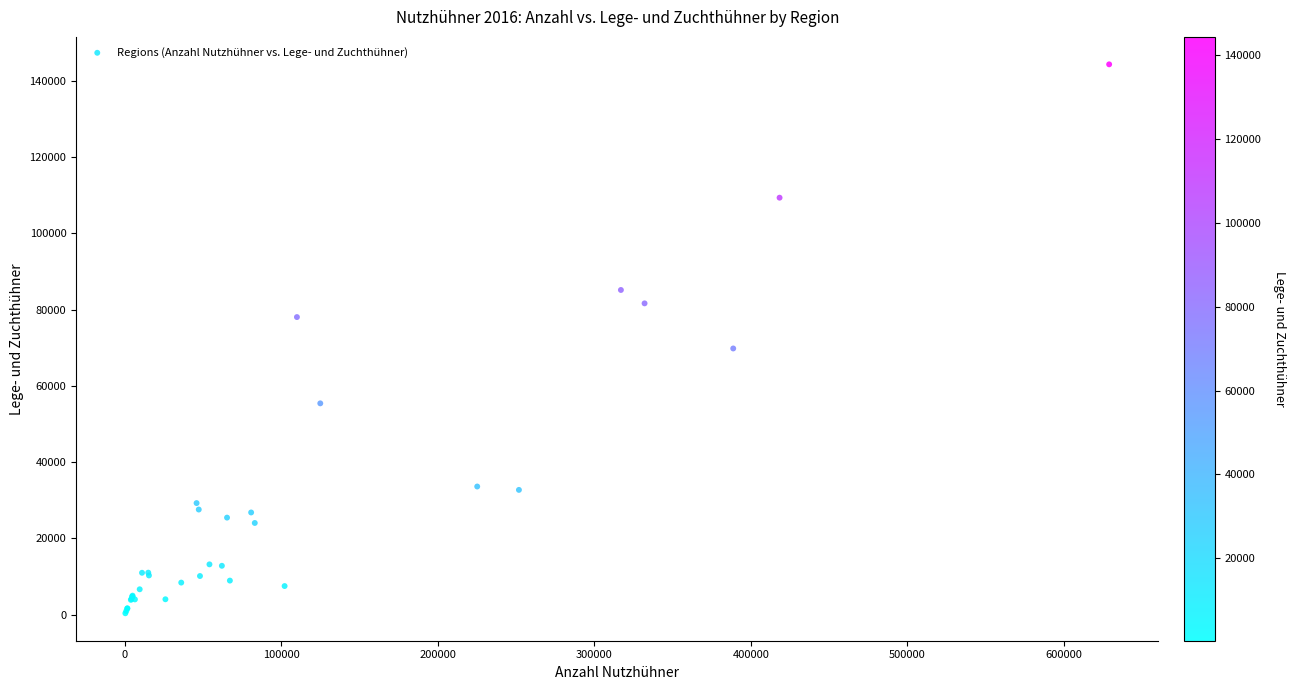

What Y value in the scatter plot is closest to 72336?

69803